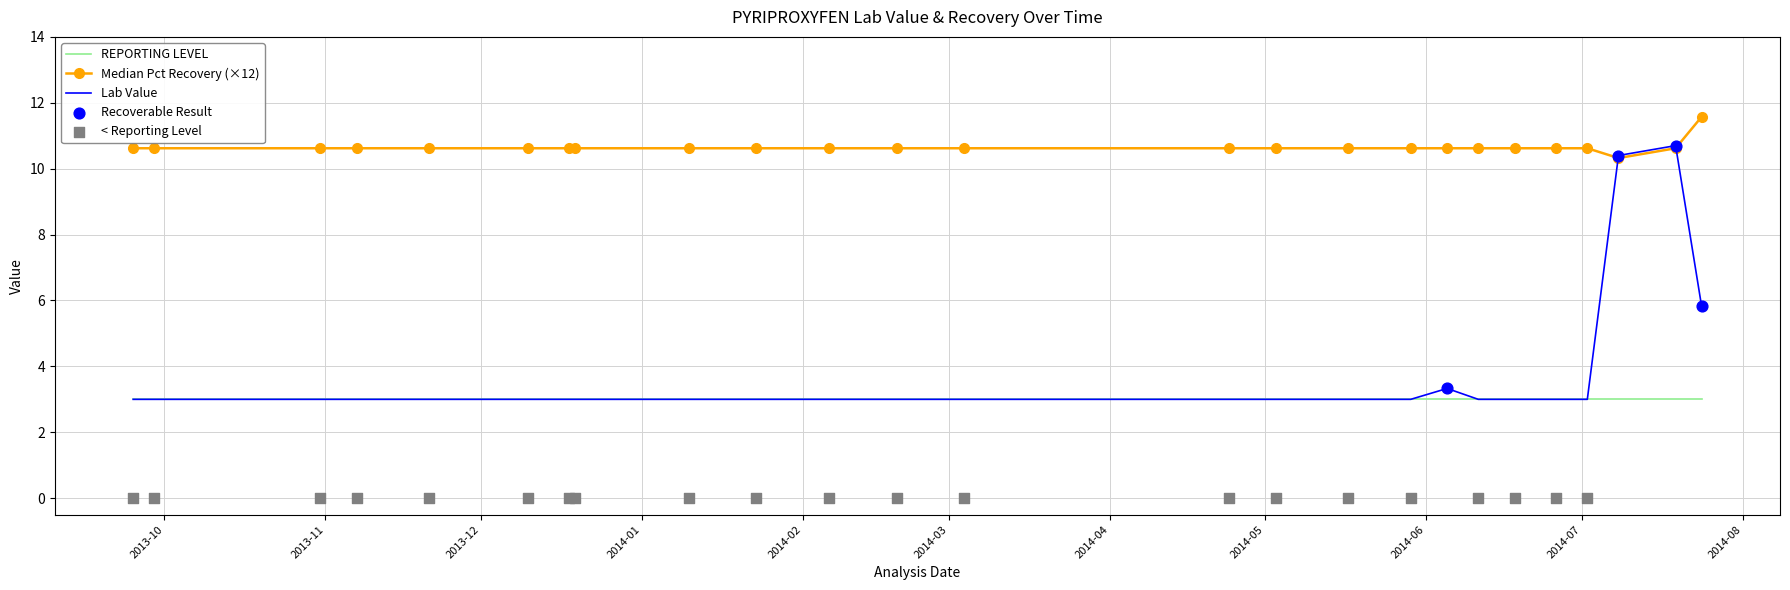

Which series has the largest total across all categories?

Median Pct Recovery